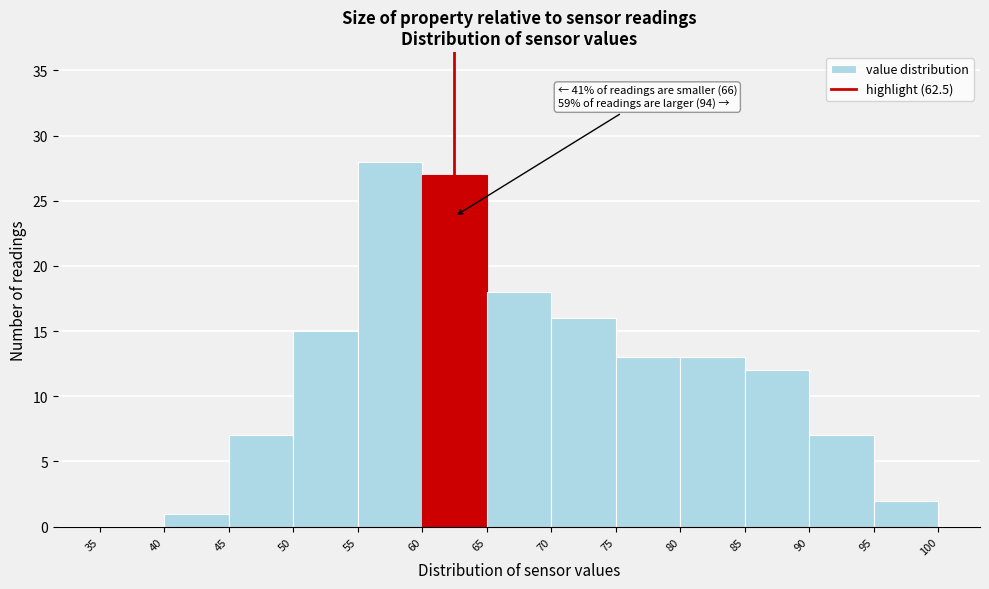

Which range on the x-axis has the tallest bar?

55 to 60